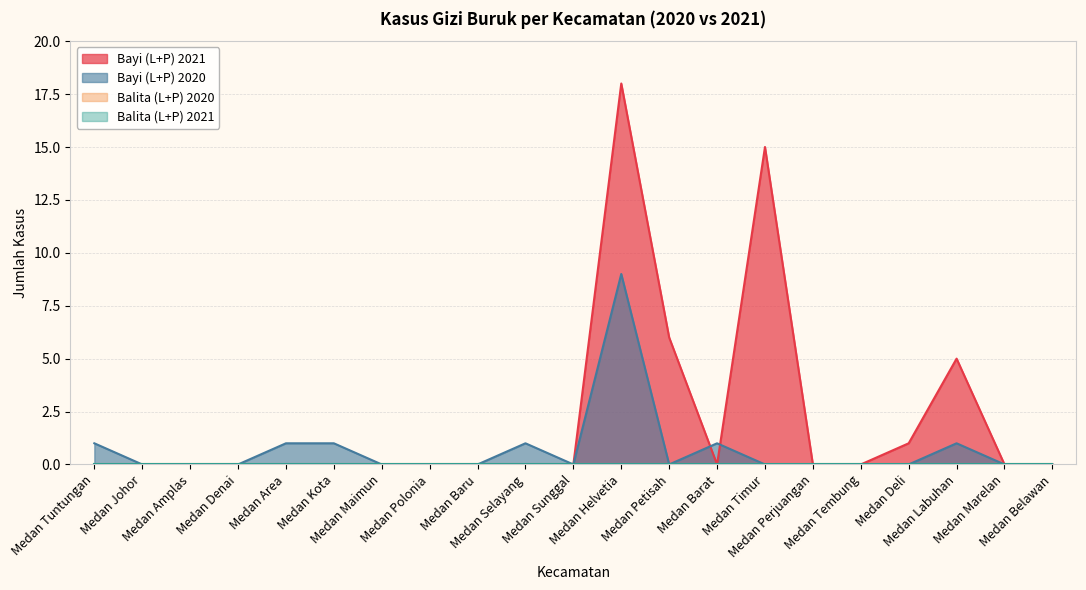

Reading right to left, what are all the values shown in this chart?

Bayi (L+P) 2021: 0	0	5	1	0	0	15	0	6	18	0	0	0	0	0	0	0	0	0	0	0
Bayi (L+P) 2020: 0	0	1	0	0	0	0	1	0	9	0	1	0	0	0	1	1	0	0	0	1